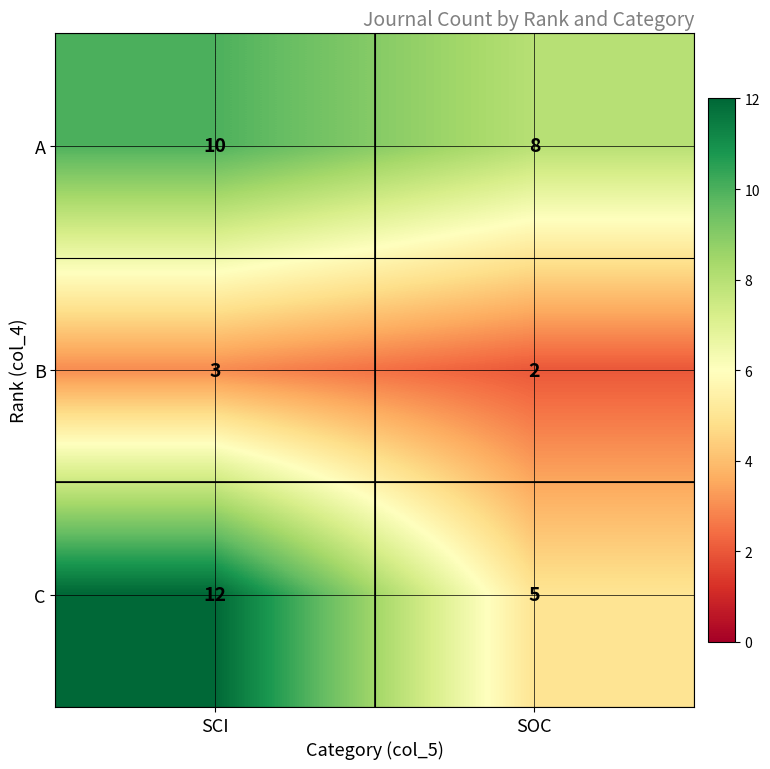

What is the minimum value shown in the chart?

2